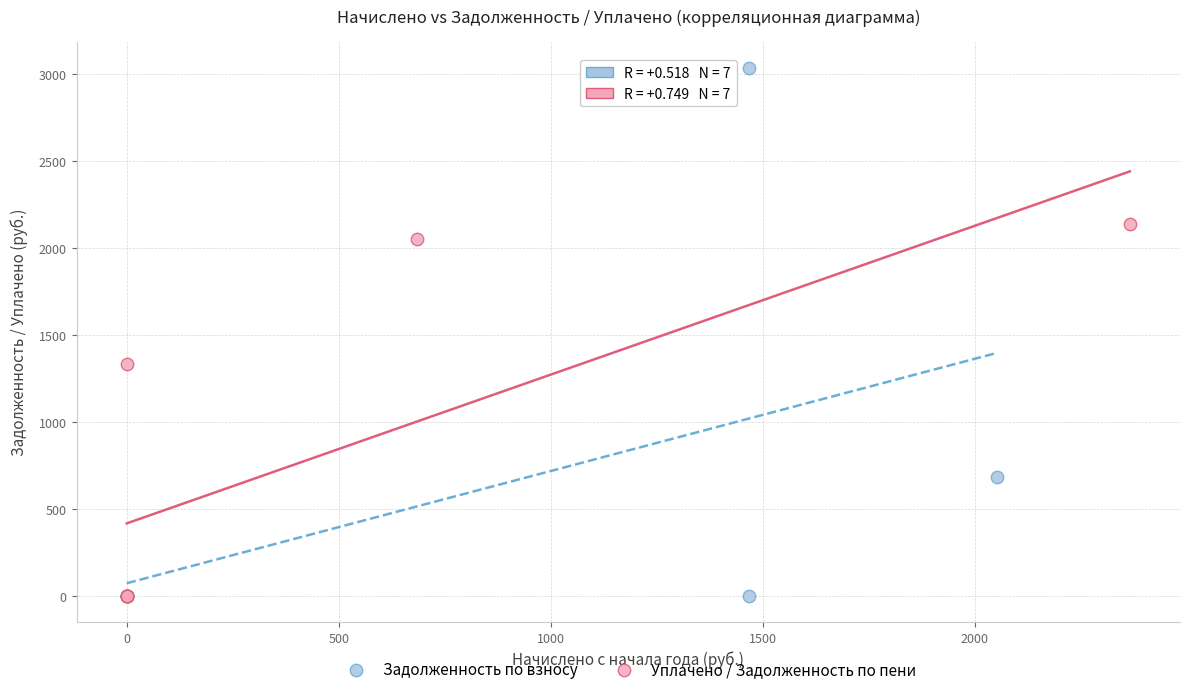

Which series has the widest spread of Y values?

Задолженность по взносу